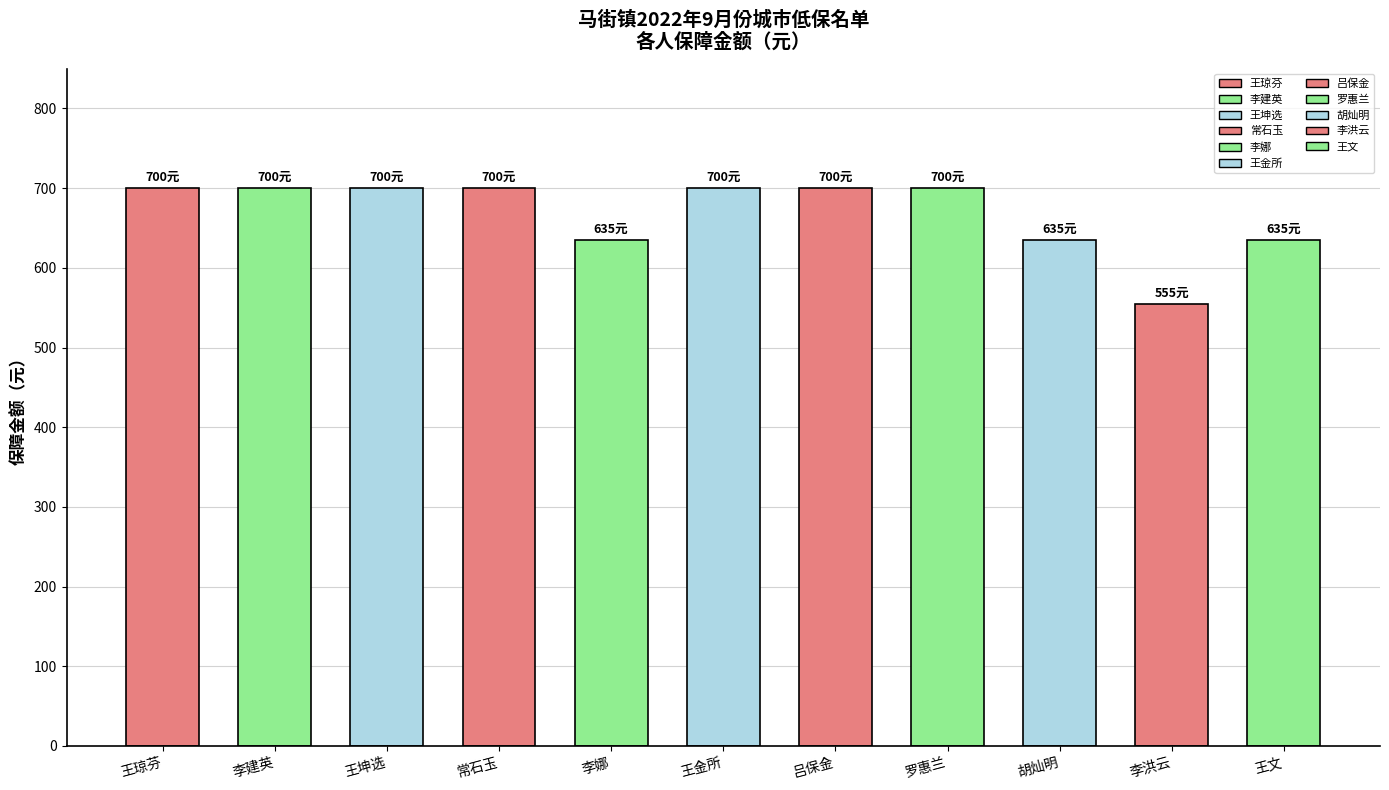

The chart shows a value of 1106 at 李建英. True or false?

False